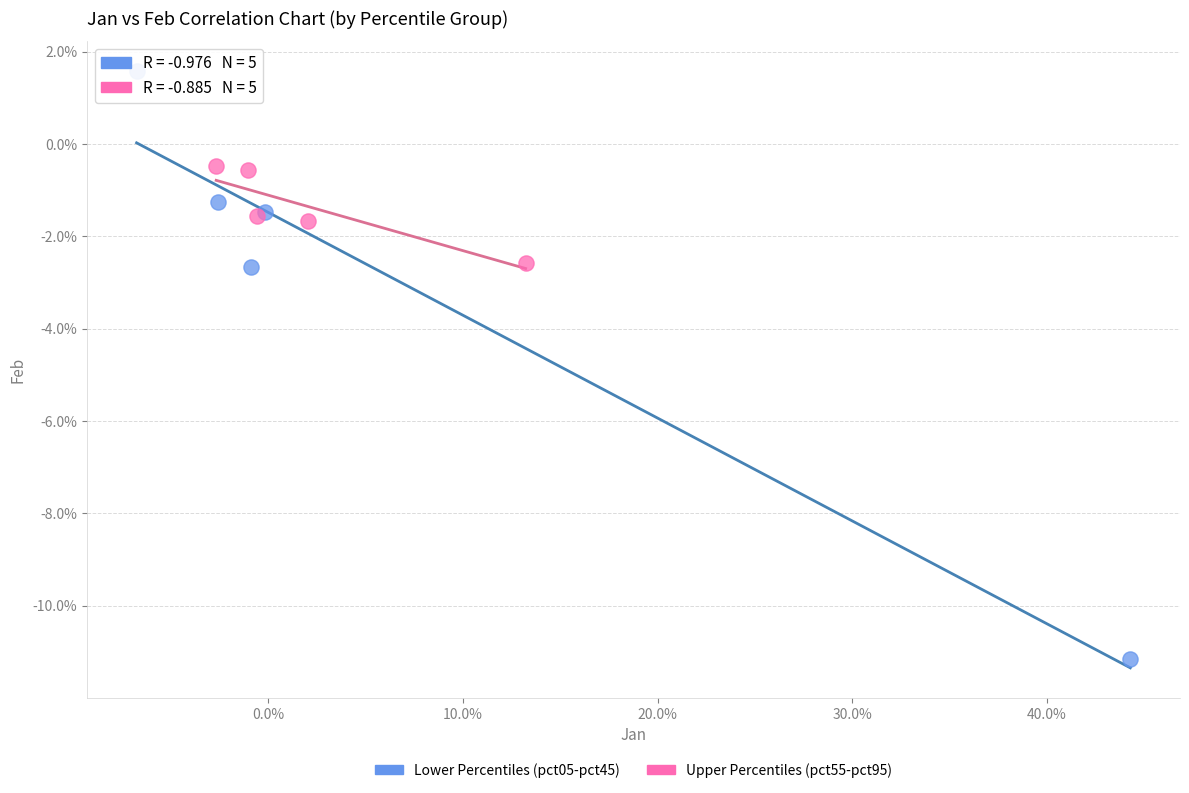

Which series has the largest Y range (max minus min)?

Lower Percentiles (pct05-pct45)